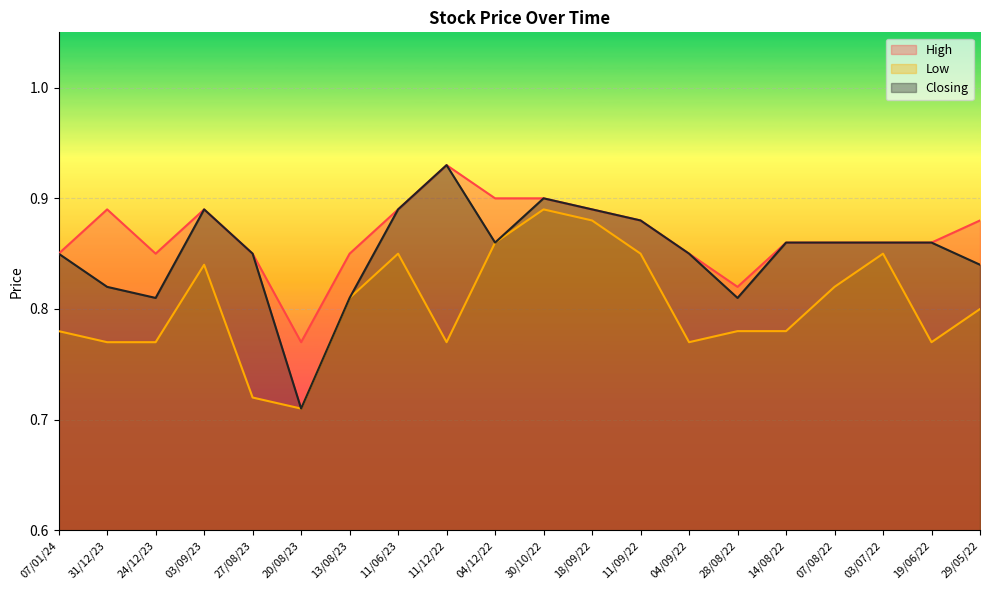

True or false: High and Low cross at least once.

False